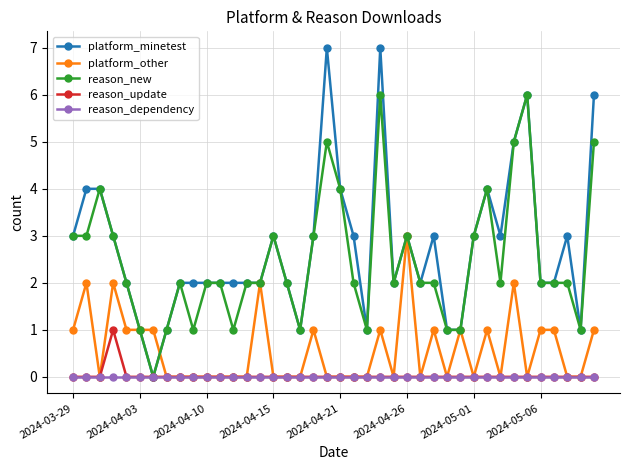

What is the difference between the maximum and minimum values in the platform_minetest series?

7